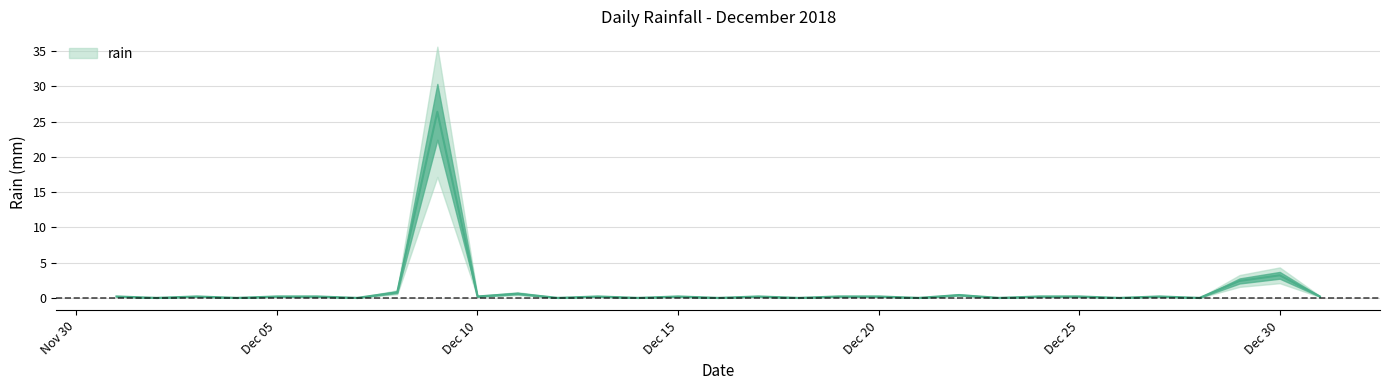

How many interior local peaks (higher than both neighbors) does the data have?

9